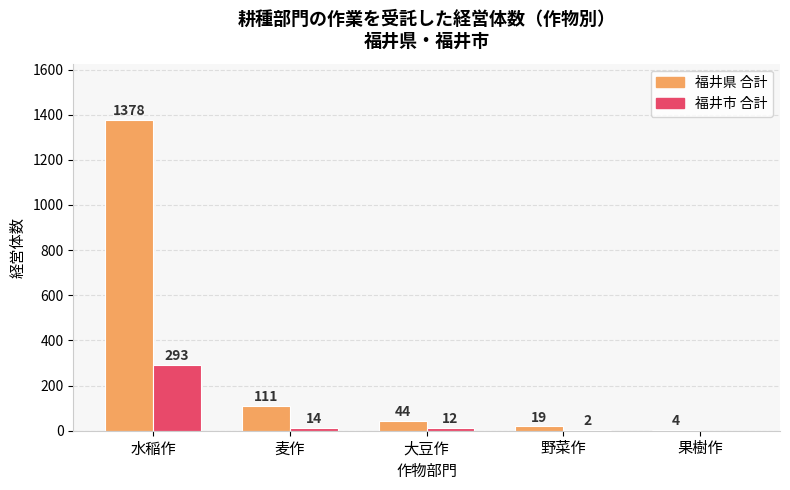

True or false: 福井市 合計 has a value of 114 at 水稲作.

False